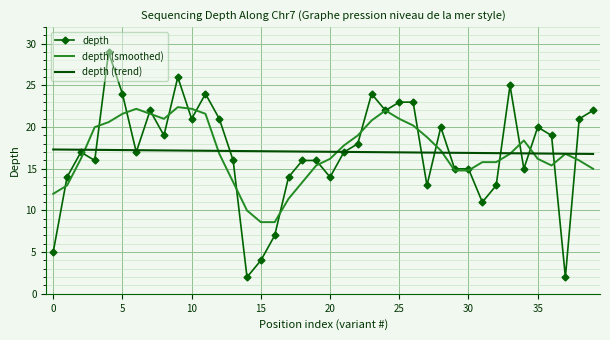

List the series in order of their peak value, lowest first.

depth (trend), depth (smoothed), depth